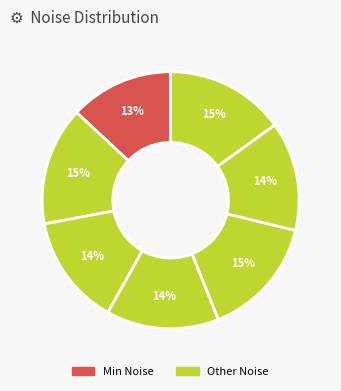

Count the number of slices in the pie.

7